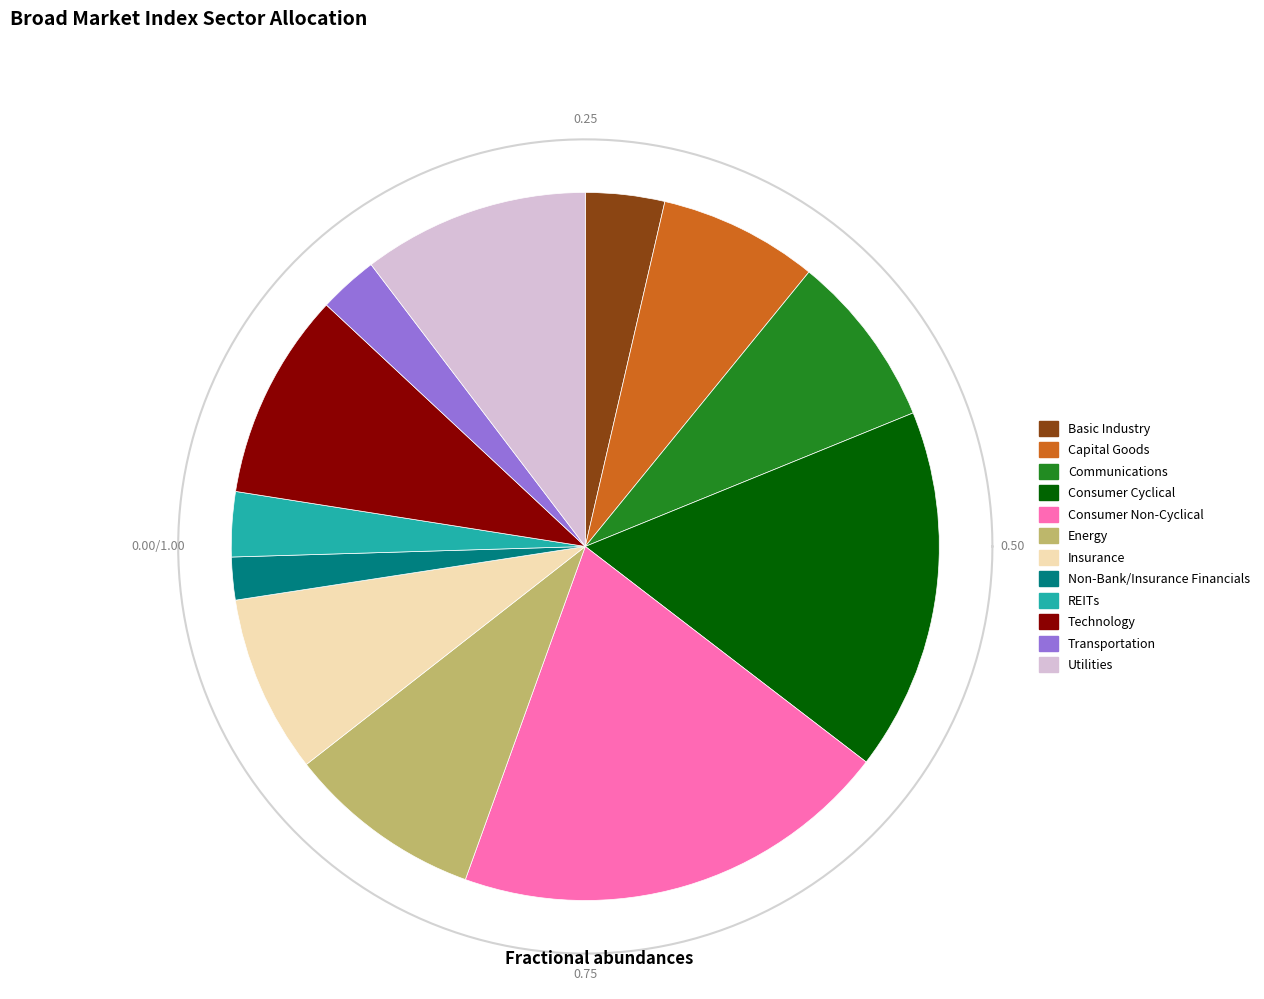

To the nearest percent, what percentage of the pie is Energy?

9%